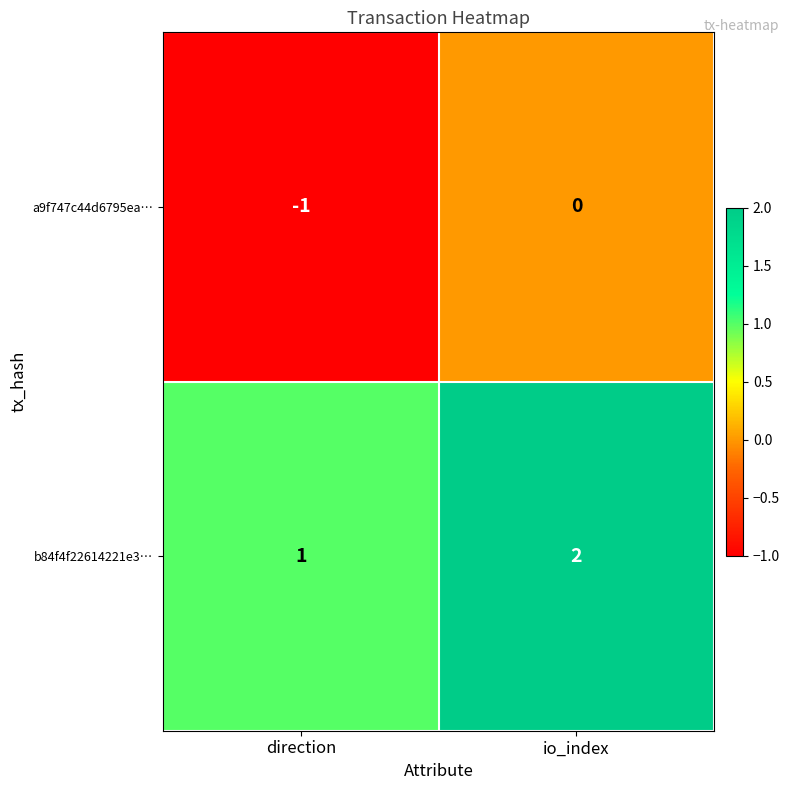

Is it true that a9f747c44d6795ea… equals 0 at io_index?

True